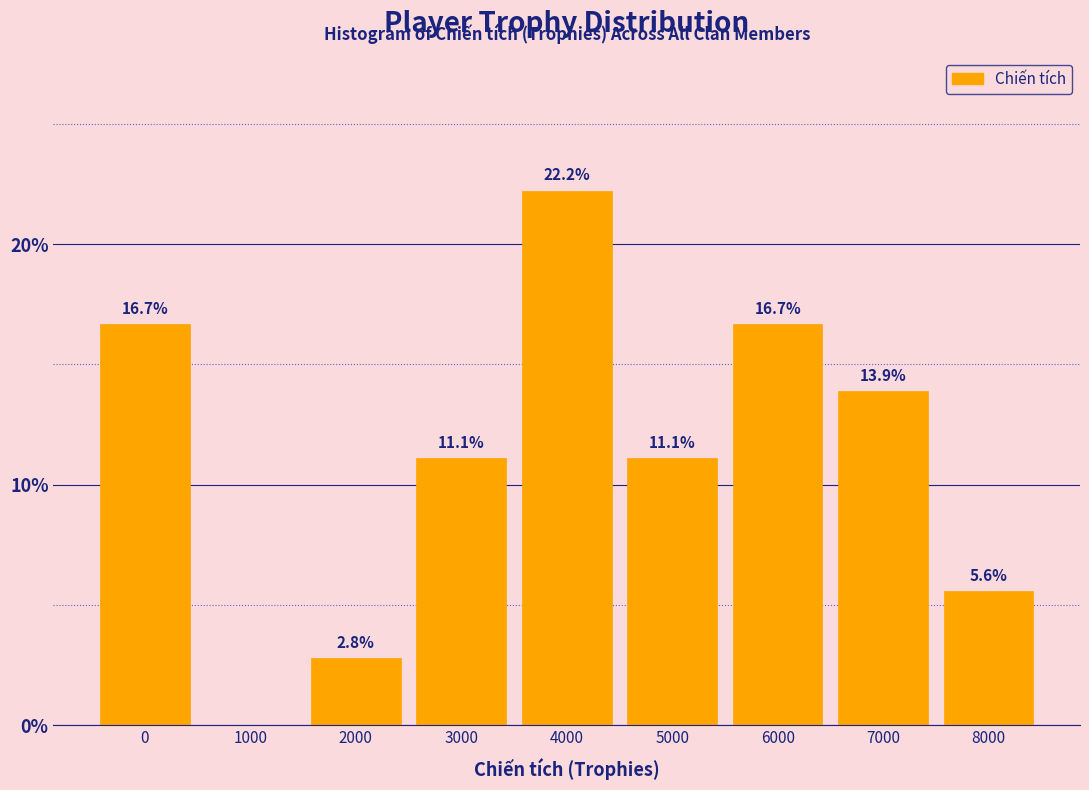

Reading left to right, transcribe all the data shown in this chart.

0=16.7	1000=0.0	2000=2.8	3000=11.1	4000=22.2	5000=11.1	6000=16.7	7000=13.9	8000=5.6